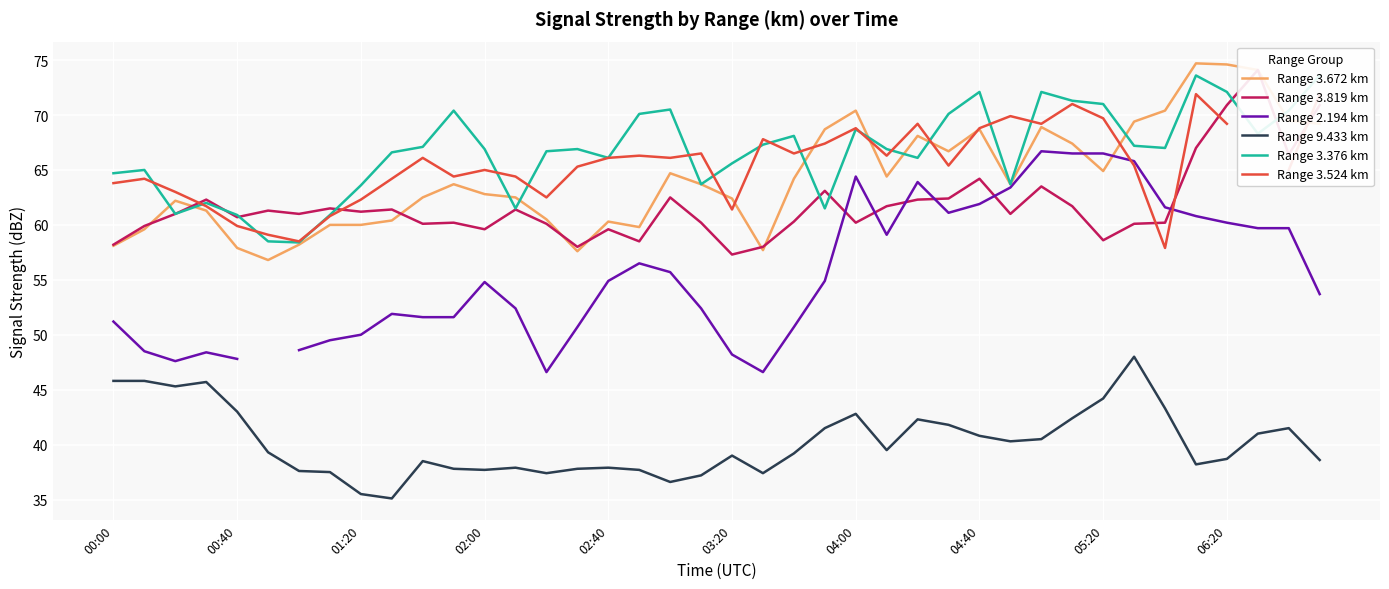

What are all the series names shown in the legend?

Range 3.672 km, Range 3.819 km, Range 2.194 km, Range 9.433 km, Range 3.376 km, Range 3.524 km